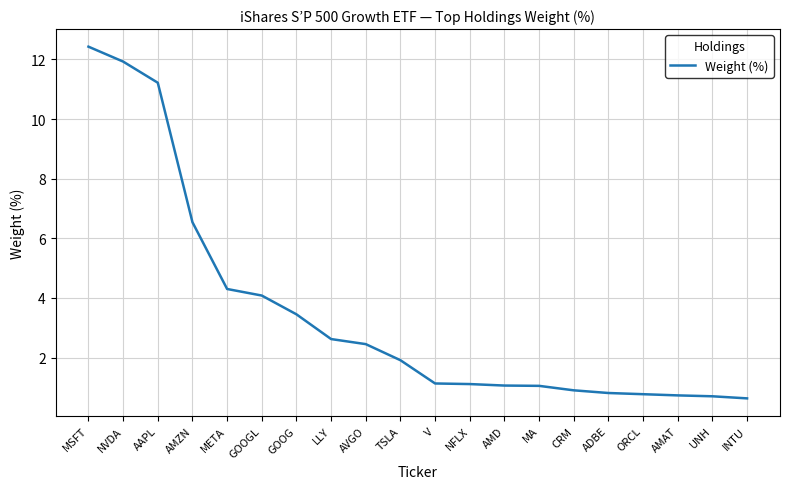

What position from the right is GOOGL?

15